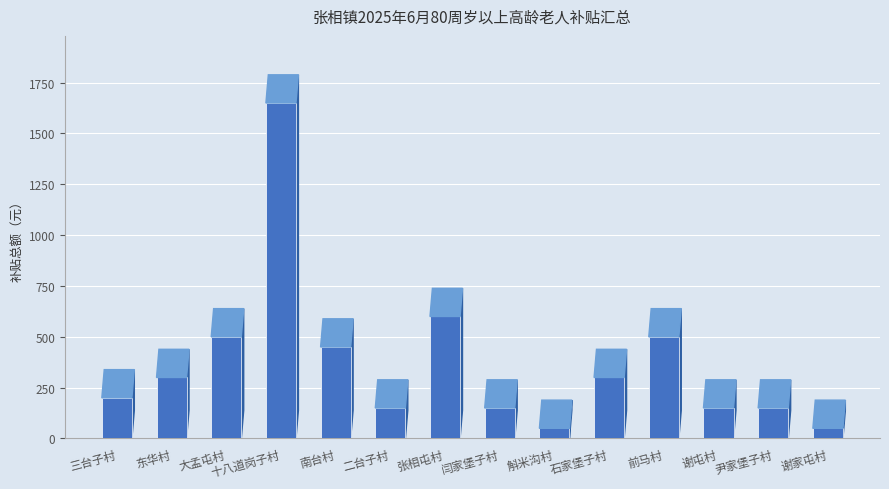

What is the sum of the values at 尹家堡子村 and 谢家屯村?

200